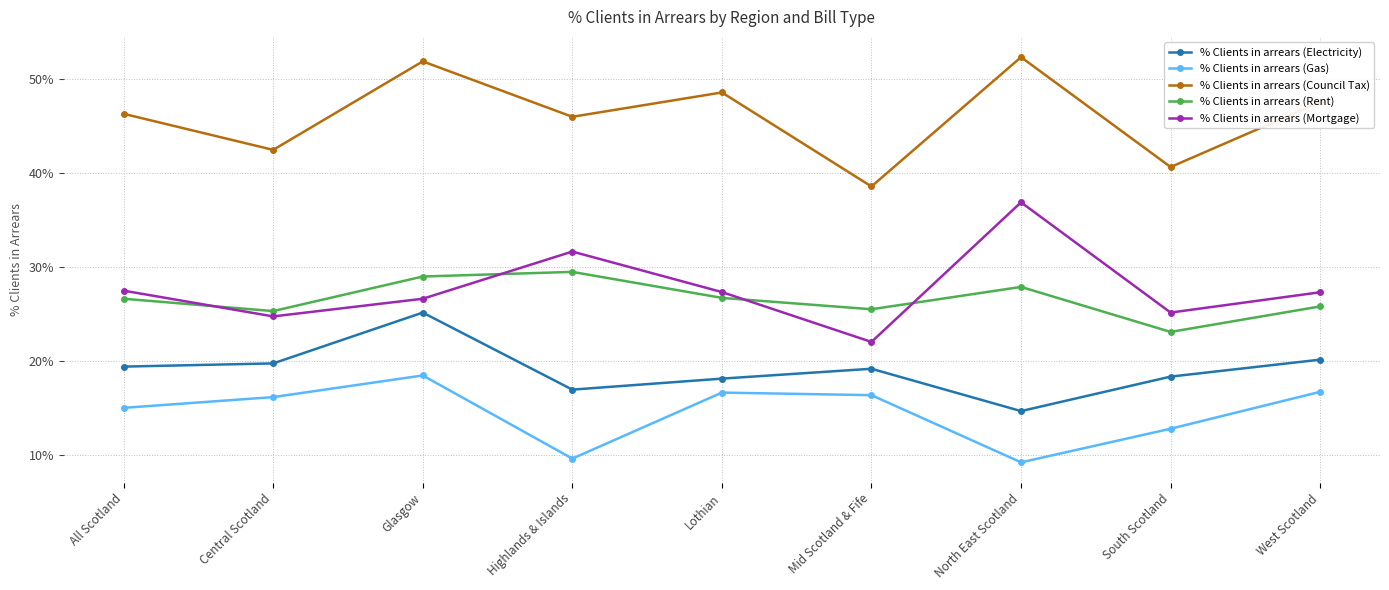

What is the sum of the % Clients in arrears (Council Tax) values at Mid Scotland & Fife and Glasgow?

90.4